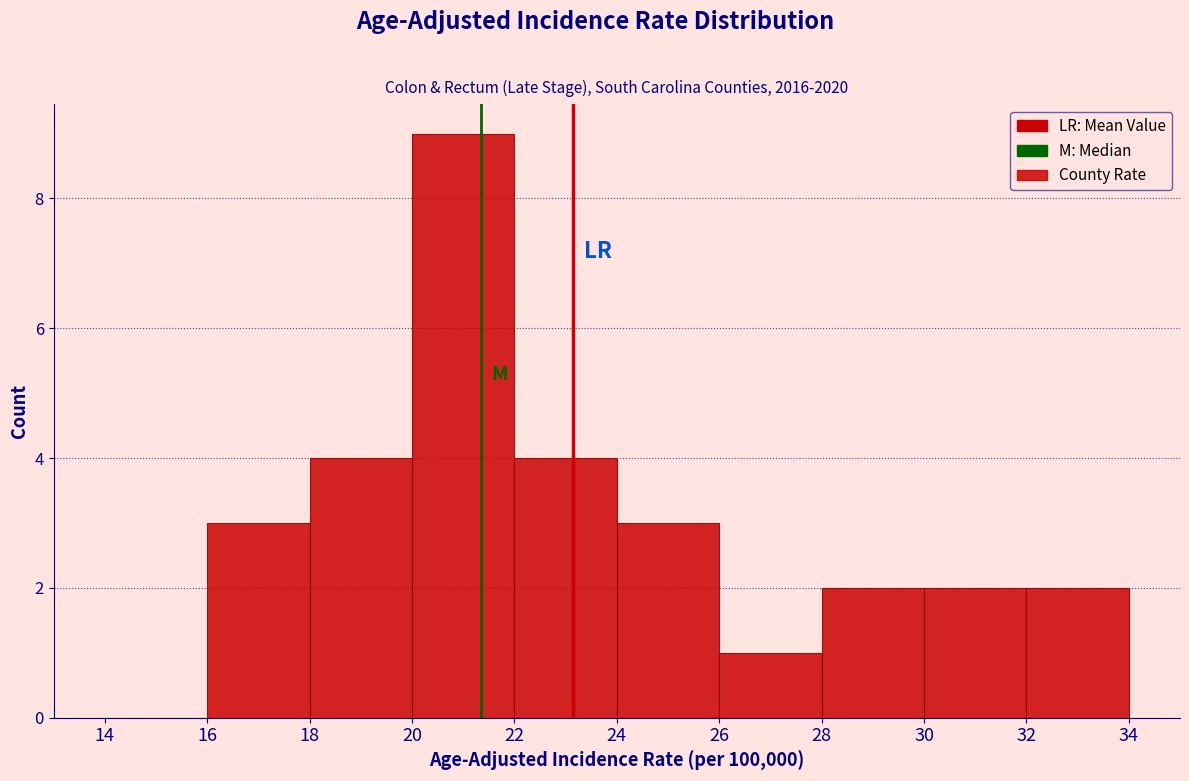

Over which range of the x-axis is the bar tallest?

20 to 22